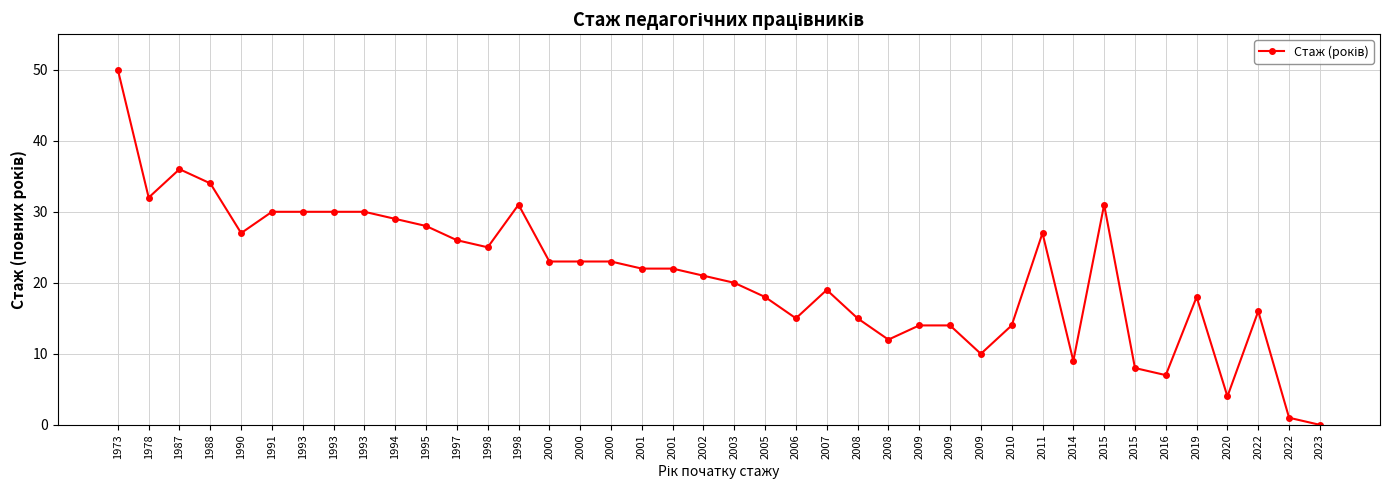

Where is the data nearest to the value 25?

1998